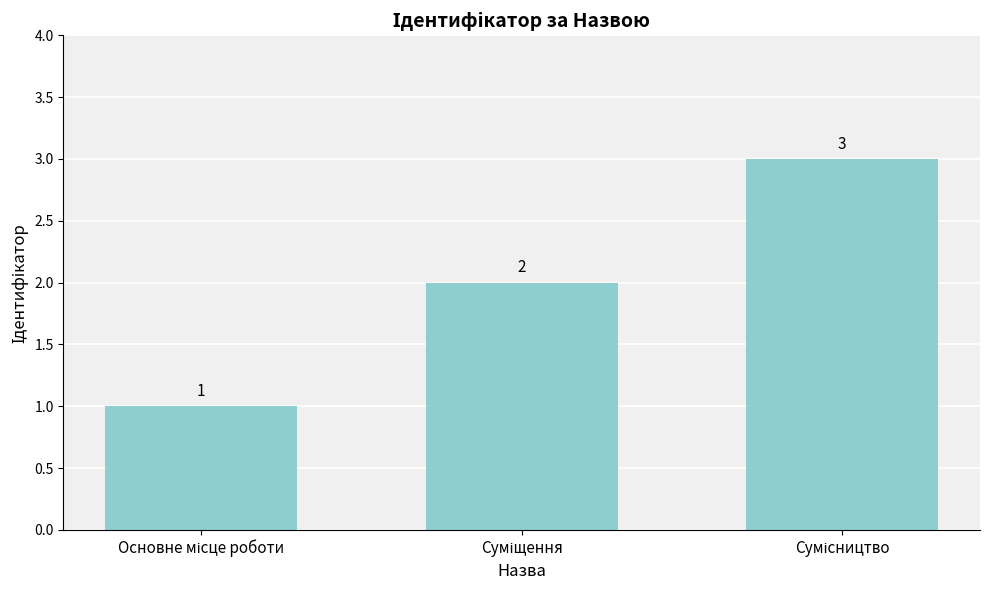

What is the average value?

2